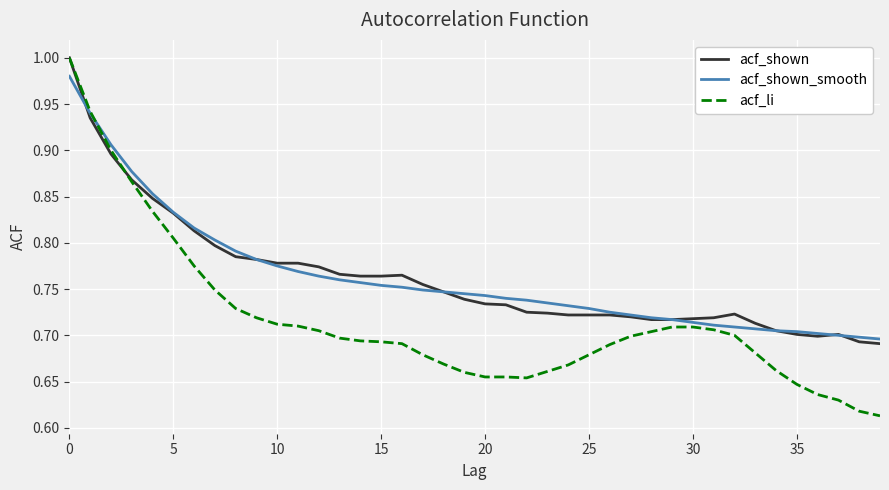

Which series has the largest range (max minus min)?

acf_li